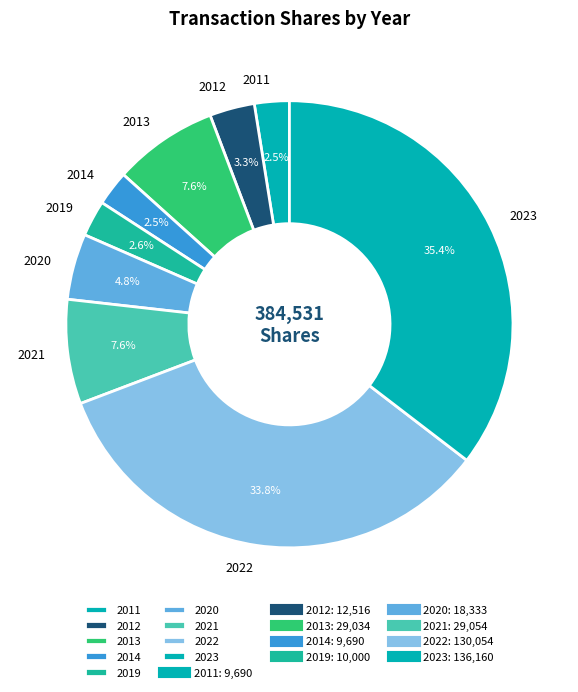

Count the number of slices in the pie.

9